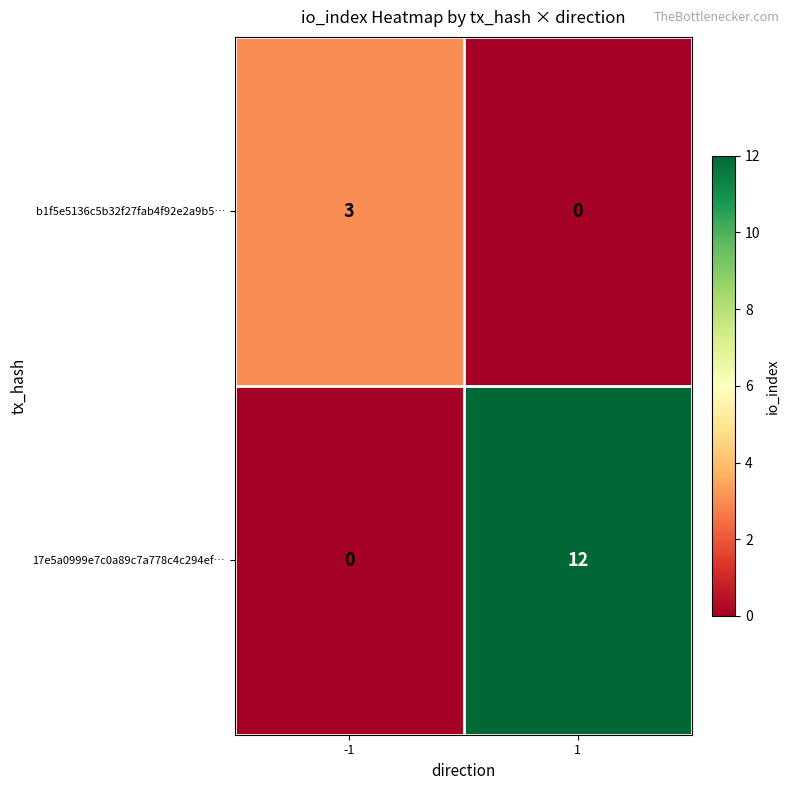

Which series changed the most between -1 and 1?

17e5a0999e7c0a89c7a778c4c294ef…